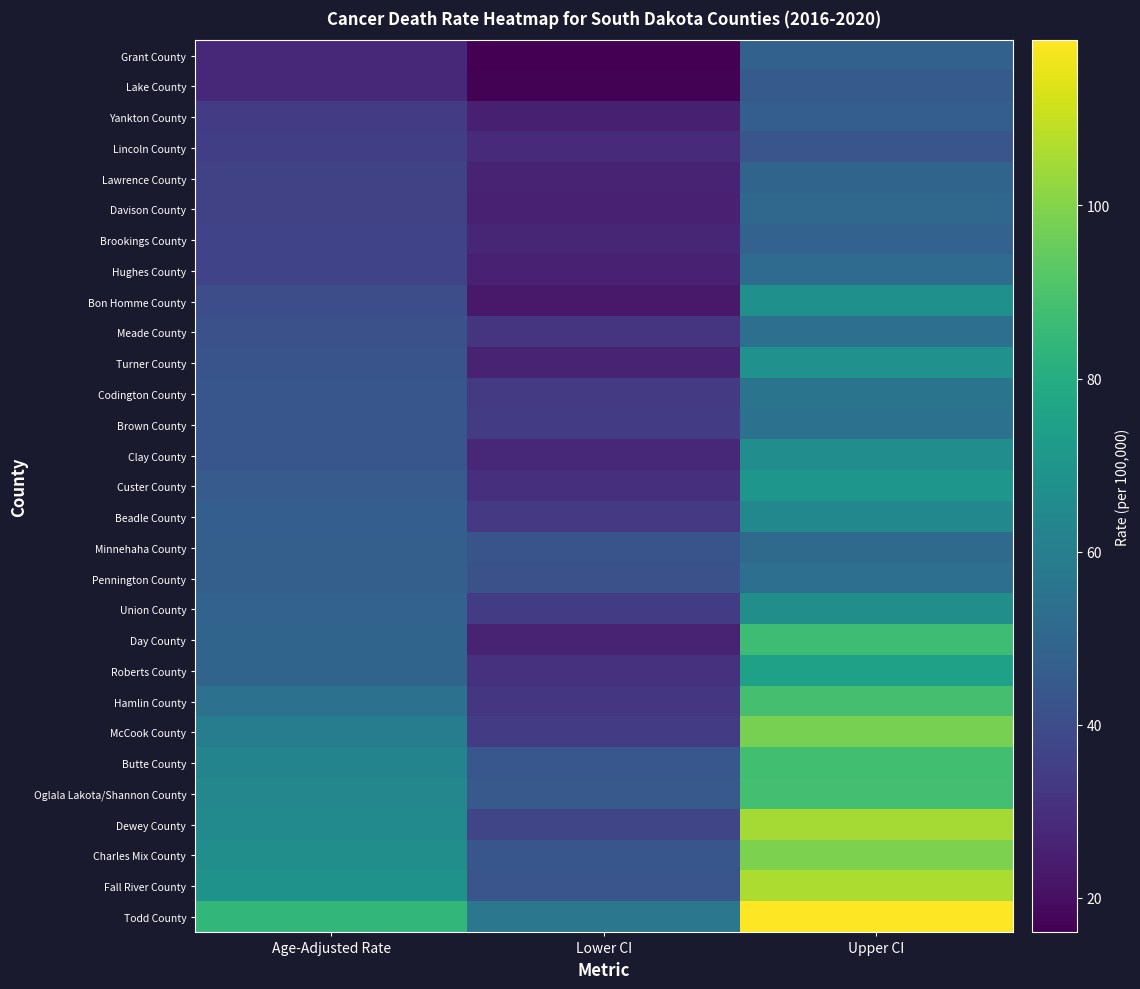

Reading left to right, extract all data points from this chart.

Grant County: Age-Adjusted Rate=27.6	Lower CI=16.0	Upper CI=48.1
Lake County: Age-Adjusted Rate=27.9	Lower CI=16.5	Upper CI=45.1
Yankton County: Age-Adjusted Rate=34.5	Lower CI=25.1	Upper CI=46.7
Lincoln County: Age-Adjusted Rate=35.1	Lower CI=28.3	Upper CI=43.1
Lawrence County: Age-Adjusted Rate=36.3	Lower CI=26.2	Upper CI=49.4
Davison County: Age-Adjusted Rate=36.4	Lower CI=25.6	Upper CI=50.5
Brookings County: Age-Adjusted Rate=36.7	Lower CI=27.1	Upper CI=48.5
Hughes County: Age-Adjusted Rate=36.9	Lower CI=25.4	Upper CI=52.2
Bon Homme County: Age-Adjusted Rate=40.3	Lower CI=22.9	Upper CI=67.6
Meade County: Age-Adjusted Rate=41.6	Lower CI=31.9	Upper CI=53.7
Turner County: Age-Adjusted Rate=42.8	Lower CI=26.0	Upper CI=68.0
Codington County: Age-Adjusted Rate=43.5	Lower CI=33.6	Upper CI=55.6
Brown County: Age-Adjusted Rate=43.6	Lower CI=34.4	Upper CI=54.6
Clay County: Age-Adjusted Rate=43.7	Lower CI=27.3	Upper CI=66.4
Custer County: Age-Adjusted Rate=45.6	Lower CI=30.0	Upper CI=70.3
Beadle County: Age-Adjusted Rate=46.8	Lower CI=33.2	Upper CI=64.2
Minnehaha County: Age-Adjusted Rate=47.2	Lower CI=42.9	Upper CI=51.8
Pennington County: Age-Adjusted Rate=47.3	Lower CI=41.6	Upper CI=53.6
Union County: Age-Adjusted Rate=48.3	Lower CI=34.0	Upper CI=66.9
Day County: Age-Adjusted Rate=49.1	Lower CI=26.0	Upper CI=87.0
Roberts County: Age-Adjusted Rate=49.3	Lower CI=30.9	Upper CI=75.0
Hamlin County: Age-Adjusted Rate=54.8	Lower CI=32.2	Upper CI=88.6
McCook County: Age-Adjusted Rate=59.8	Lower CI=34.4	Upper CI=98.0
Butte County: Age-Adjusted Rate=62.7	Lower CI=43.9	Upper CI=88.0
Oglala Lakota/Shannon County: Age-Adjusted Rate=63.9	Lower CI=44.9	Upper CI=88.1
Dewey County: Age-Adjusted Rate=65.2	Lower CI=37.7	Upper CI=105.1
Charles Mix County: Age-Adjusted Rate=67.1	Lower CI=43.5	Upper CI=98.9
Fall River County: Age-Adjusted Rate=68.7	Lower CI=43.2	Upper CI=106.5
Todd County: Age-Adjusted Rate=84.1	Lower CI=57.0	Upper CI=119.1